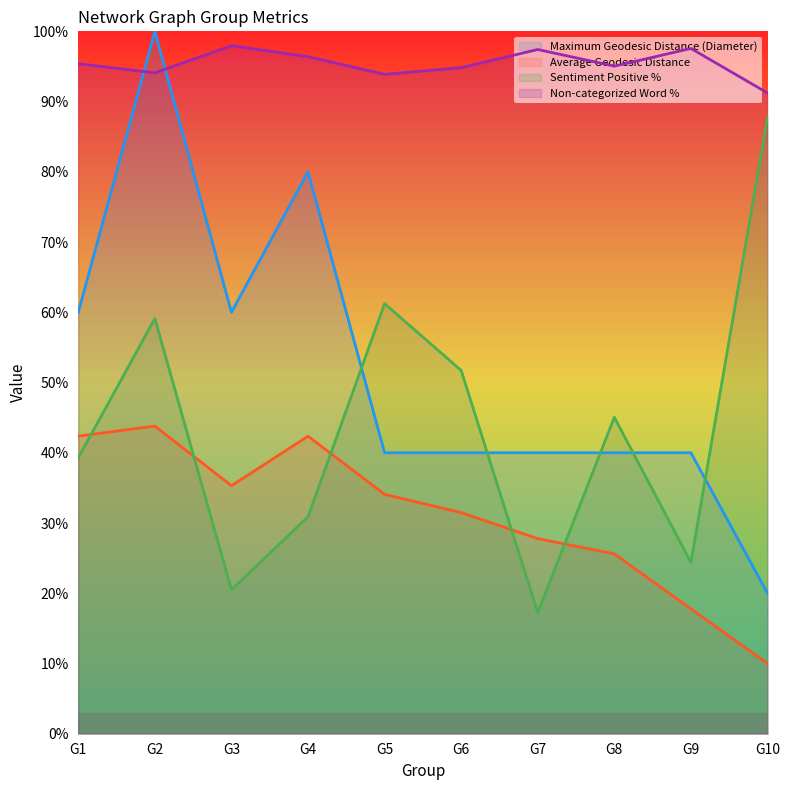

At which label does Maximum Geodesic Distance (Diameter) reach its minimum?

G10